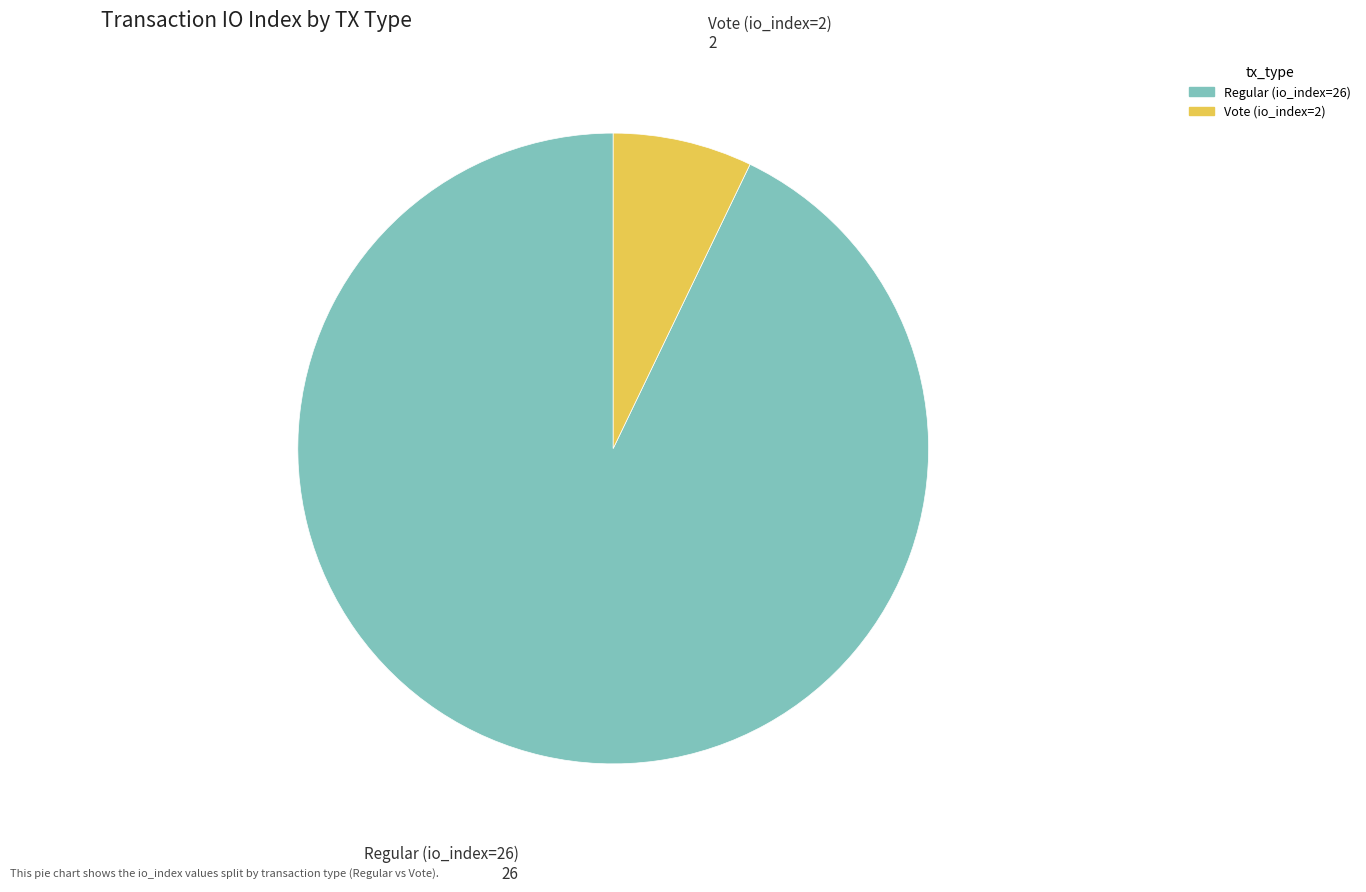

How many slices are in this pie chart?

2